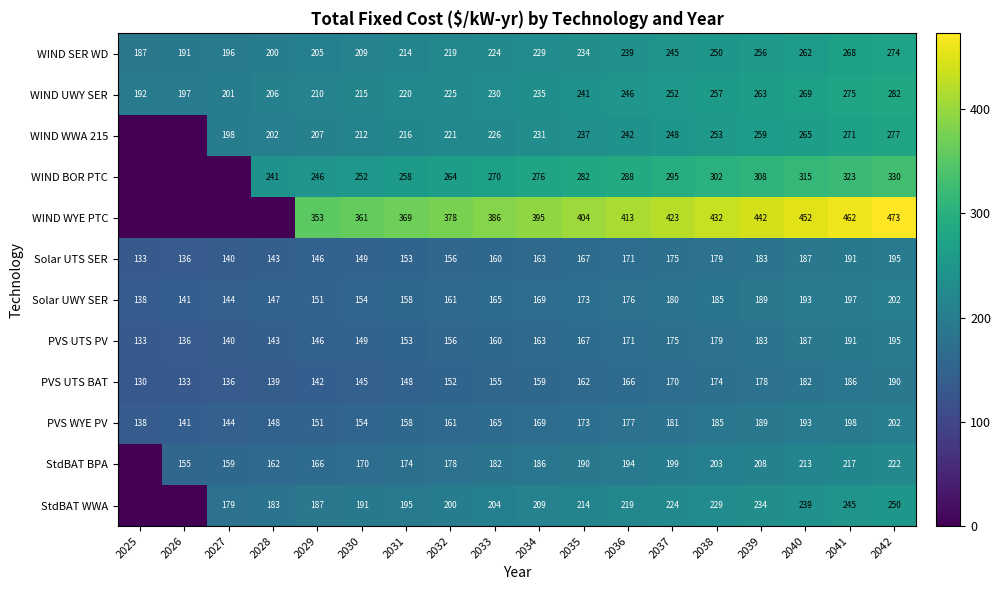

The value of PVS UTS BAT at 2025 is 225. True or false?

False